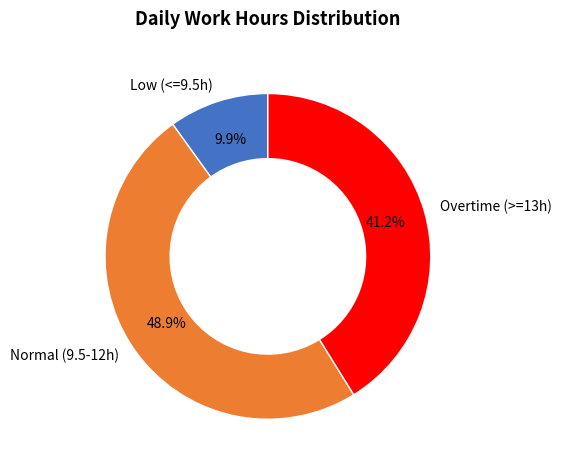

What is the smallest slice in the pie chart?

Low (<=9.5h)